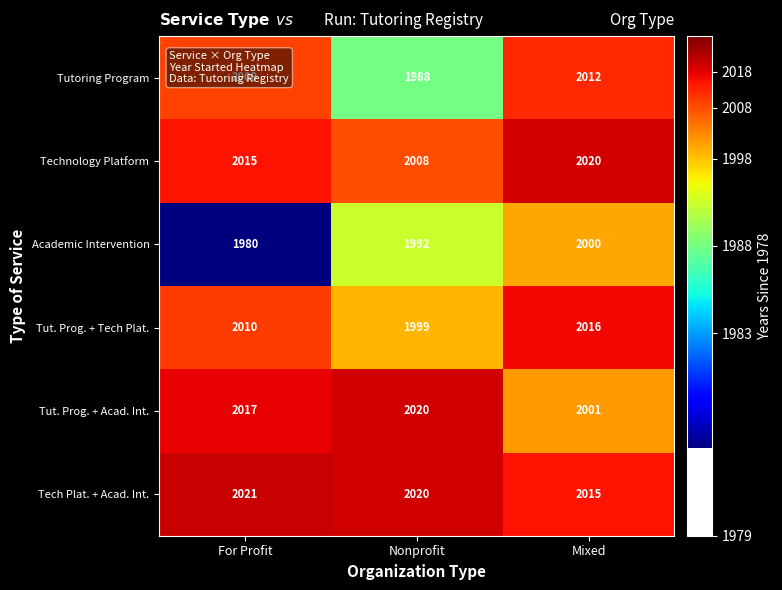

At how many categories does at least one series exceed 2001?

3